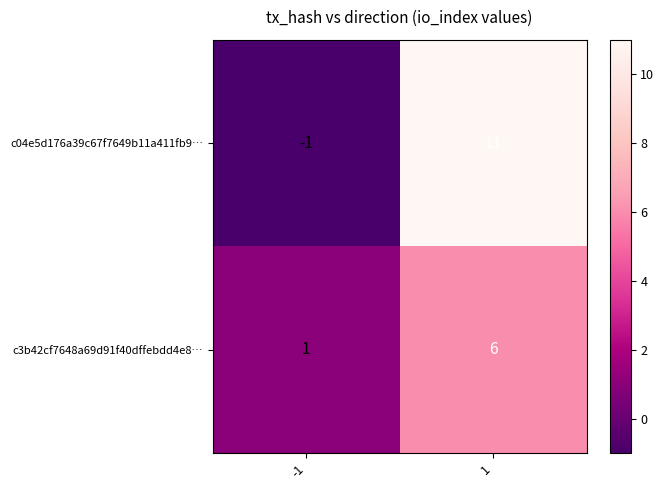

What is the maximum value shown in the chart?

11